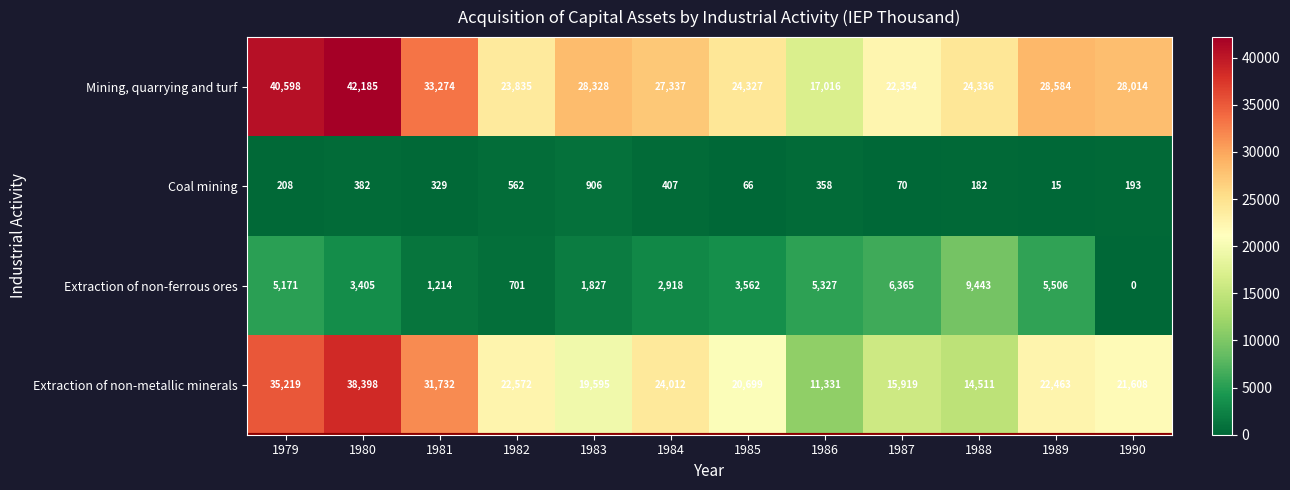

At 1979, list the series in order from largest to smallest.

Mining, quarrying and turf, Extraction of non-metallic minerals, Extraction of non-ferrous ores, Coal mining